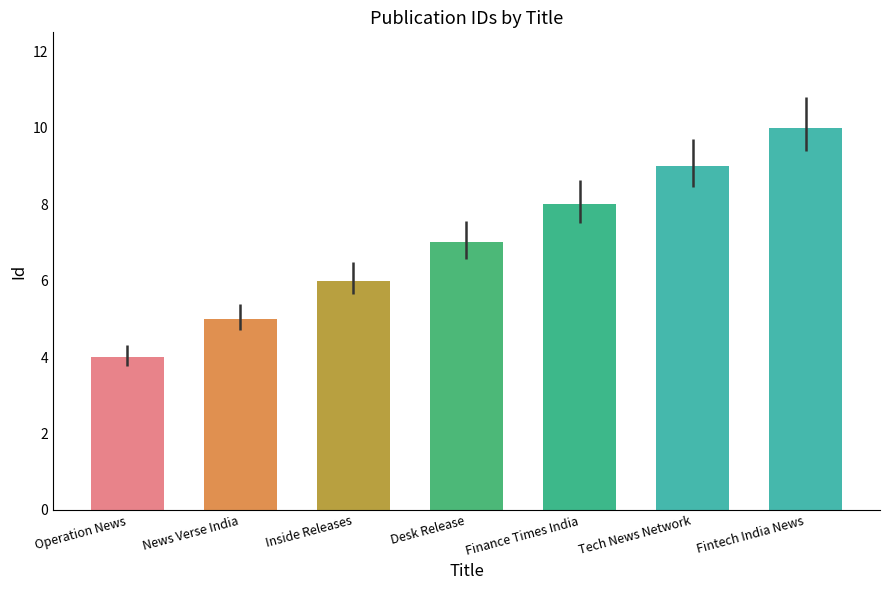

What is the label of the 4th bar from the right?

Desk Release